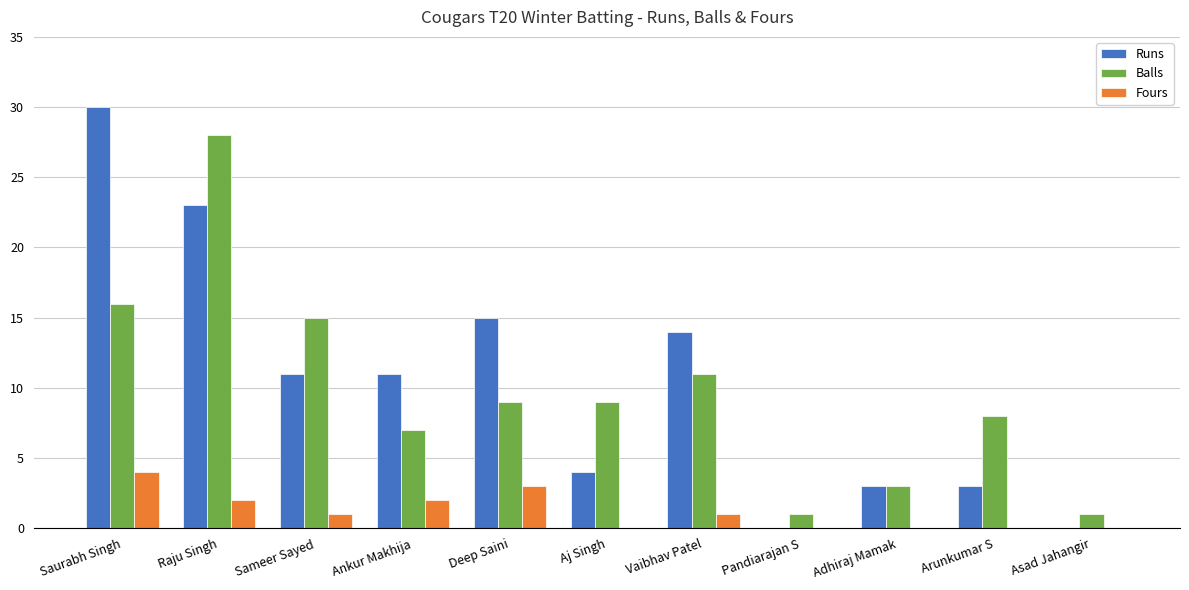

Which label corresponds to the largest value in the chart?

Saurabh Singh